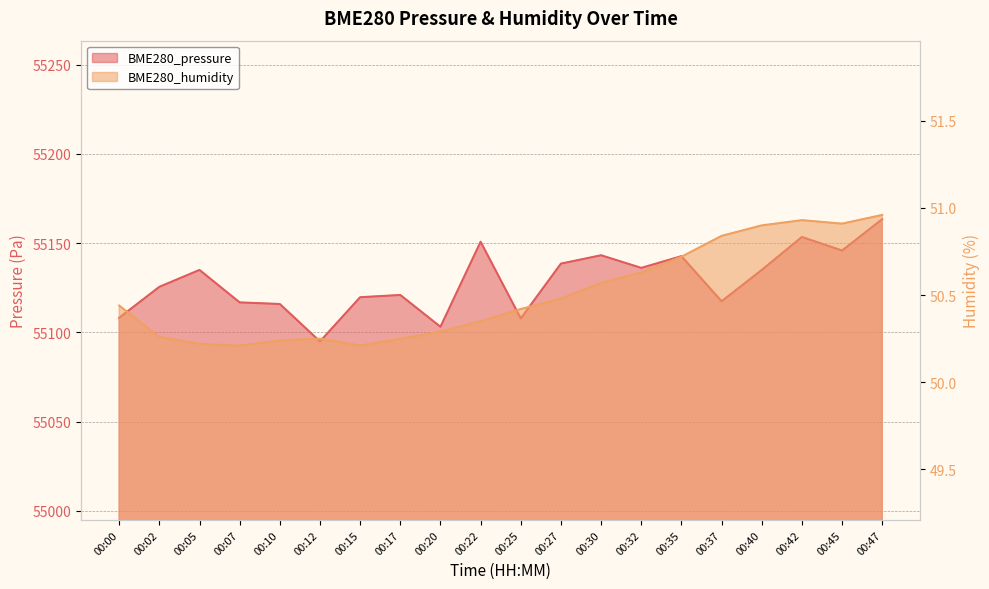

Is it true that BME280_pressure equals 55136.1 at 00:32?

True